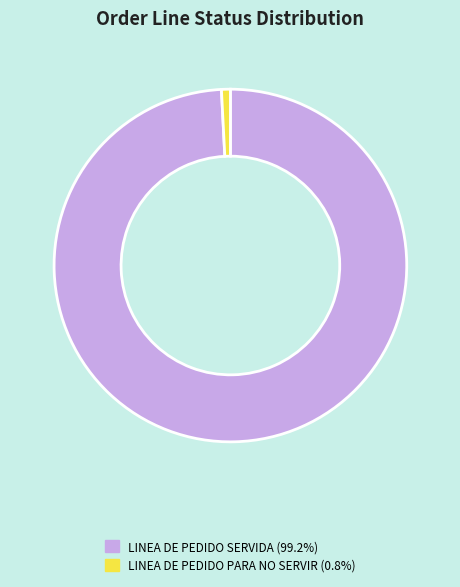

Is there any slice that represents more than half of the pie?

Yes